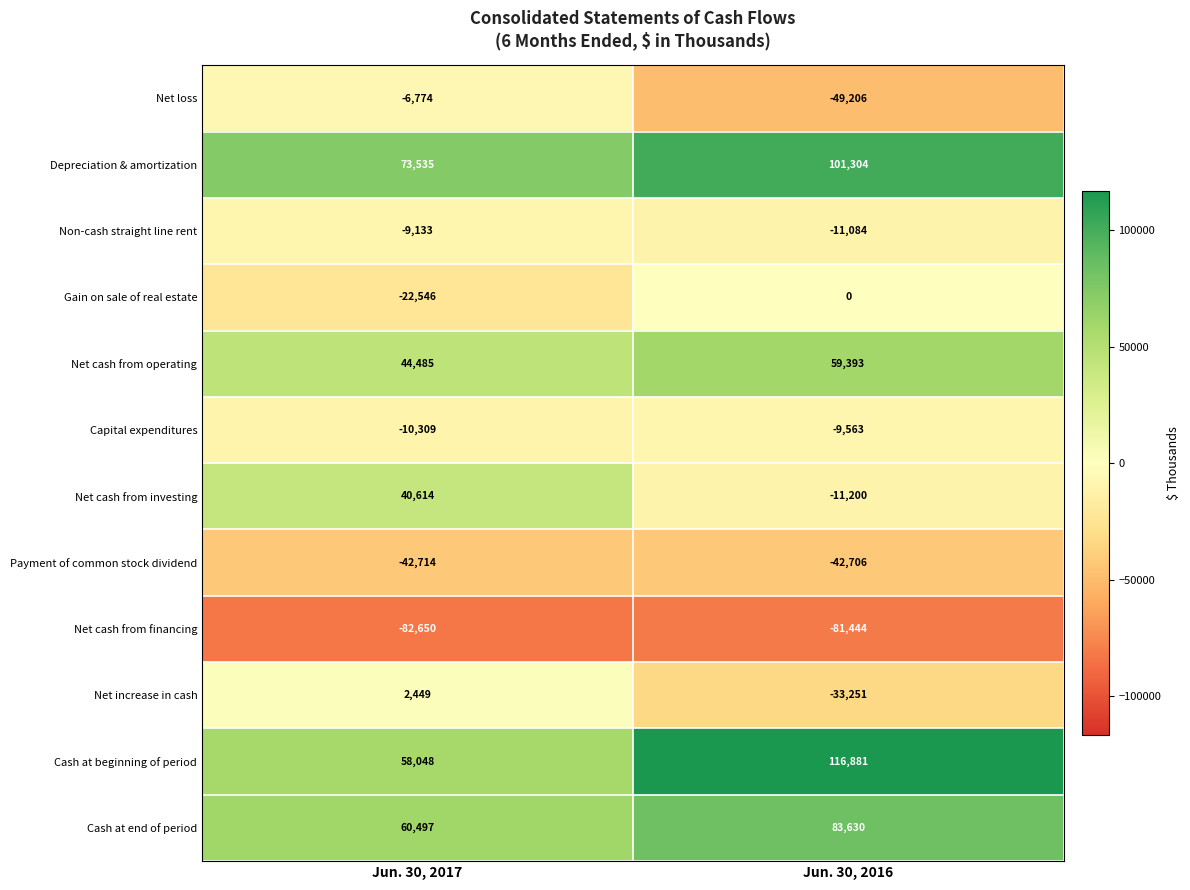

What is the sum of the Non-cash straight line rent values at Jun. 30, 2017 and Jun. 30, 2016?

-20217